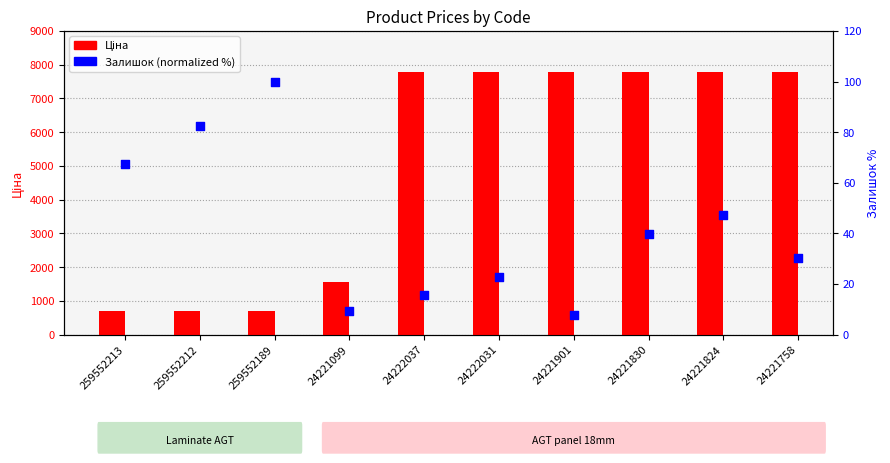

Which series contains the highest Y value?

Ціна